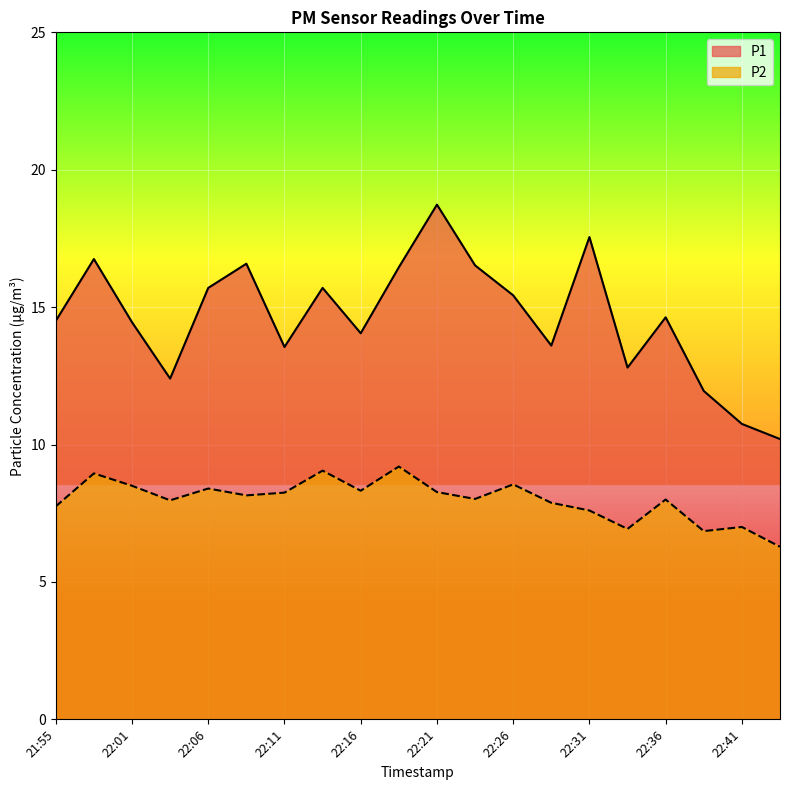

Reading left to right, transcribe all the data shown in this chart.

P1: 21:55=14.5	21:58=16.8	22:01=14.4	22:03=12.4	22:06=15.7	22:08=16.6	22:11=13.6	22:13=15.7	22:16=14.1	22:18=16.4	22:21=18.7	22:23=16.5	22:26=15.4	22:28=13.6	22:31=17.6	22:33=12.8	22:36=14.6	22:38=11.9	22:41=10.8	22:43=10.2
P2: 21:55=7.8	21:58=8.9	22:01=8.5	22:03=8.0	22:06=8.4	22:08=8.2	22:11=8.2	22:13=9.1	22:16=8.3	22:18=9.2	22:21=8.3	22:23=8.0	22:26=8.6	22:28=7.9	22:31=7.6	22:33=6.9	22:36=8.0	22:38=6.8	22:41=7.0	22:43=6.3